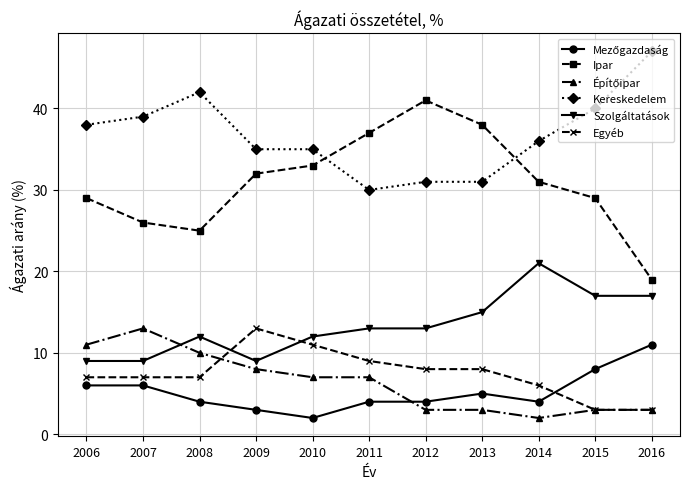

True or false: Egyéb and Szolgáltatások intersect in this chart.

True